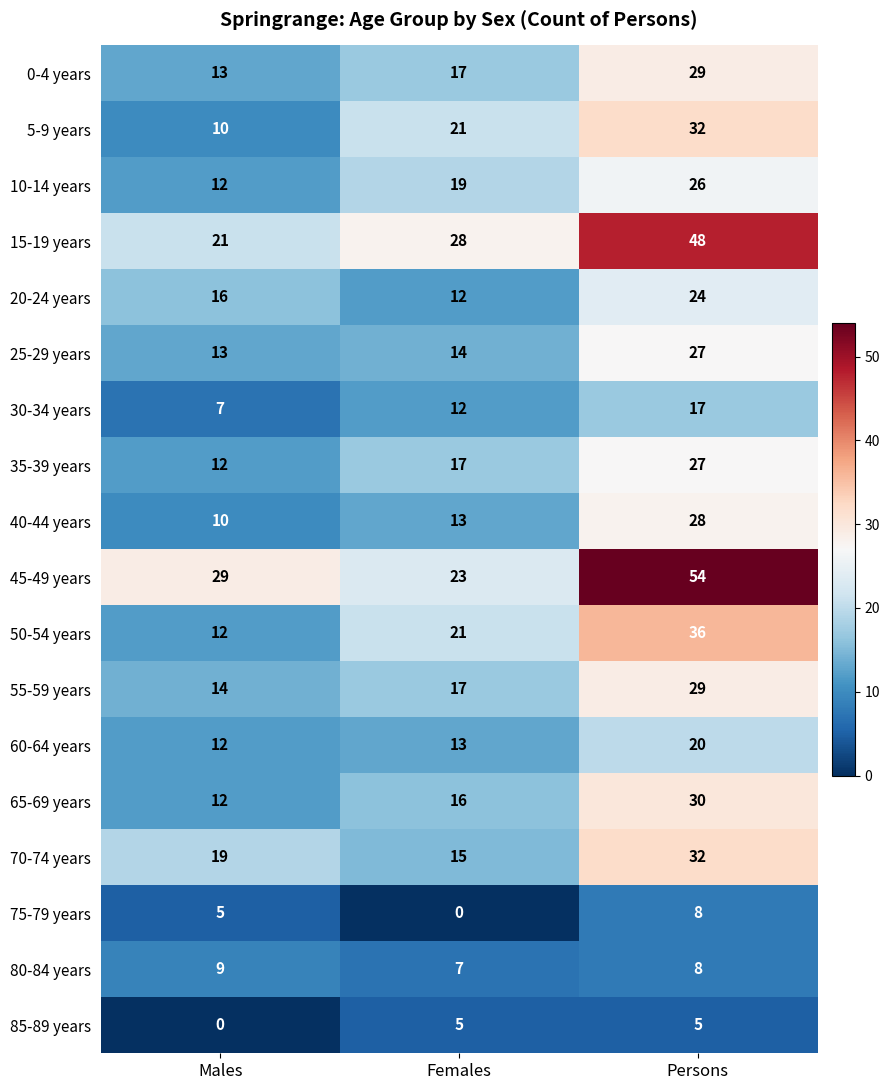

Is the value of 15-19 years at Persons greater than the value of 60-64 years at Females?

Yes